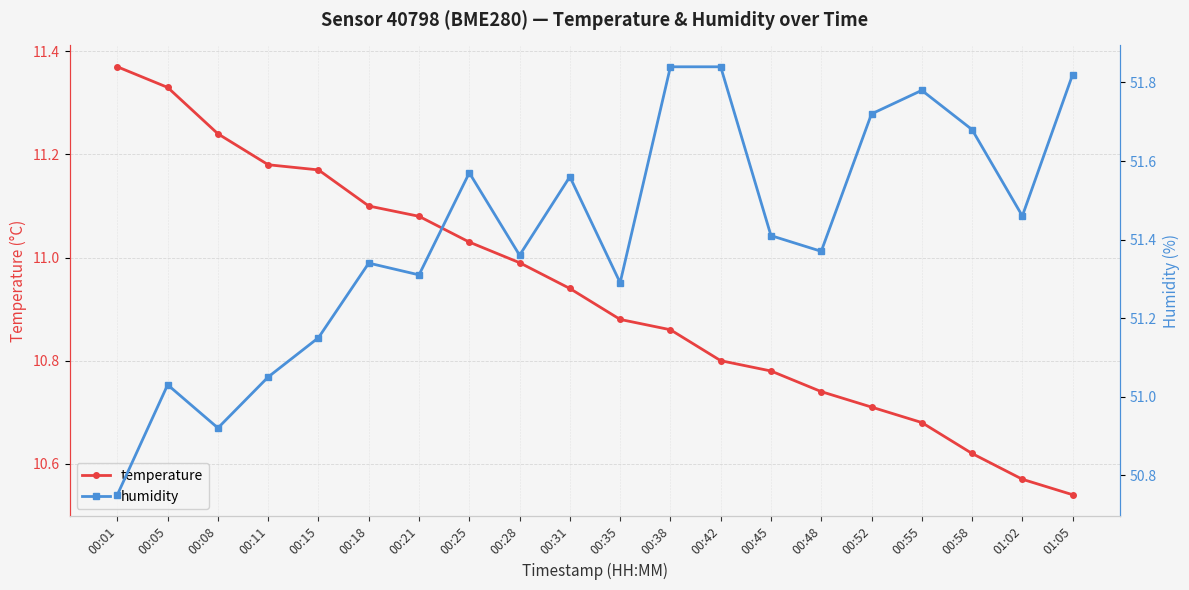

Rank the series by their maximum value, from lowest to highest.

temperature, humidity